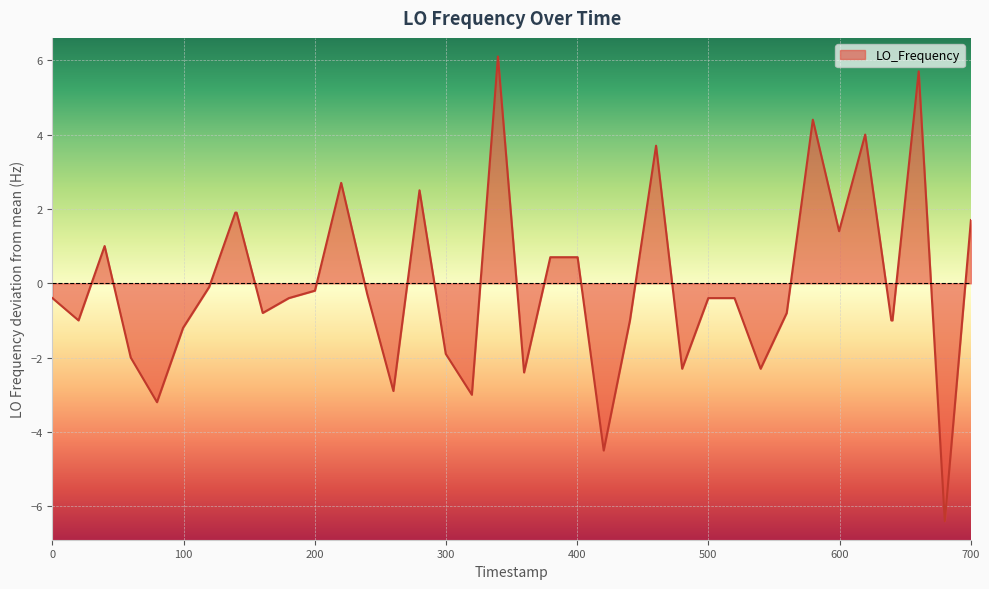

What is the smallest value displayed?

-6.4